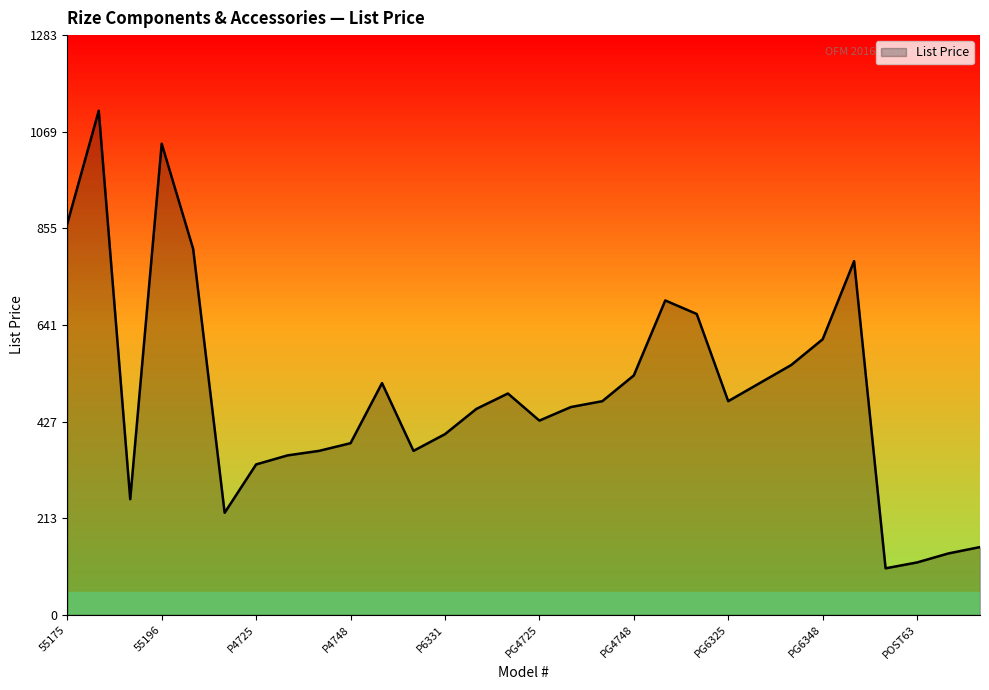

What is the smallest value displayed?

103